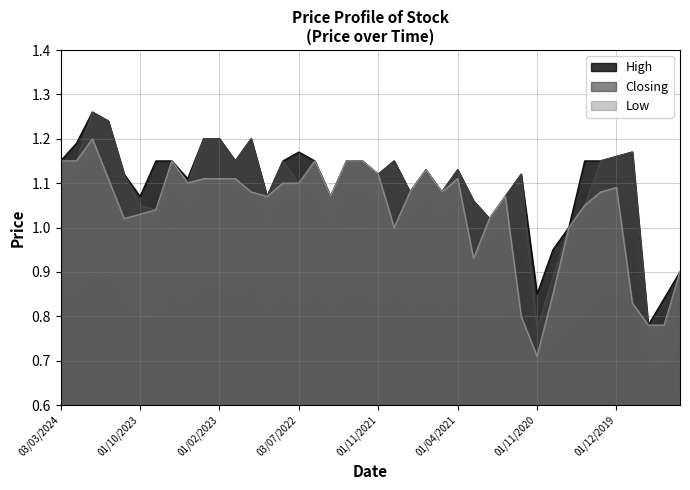

The value of High at 02/07/2023 is 1.1. True or false?

True